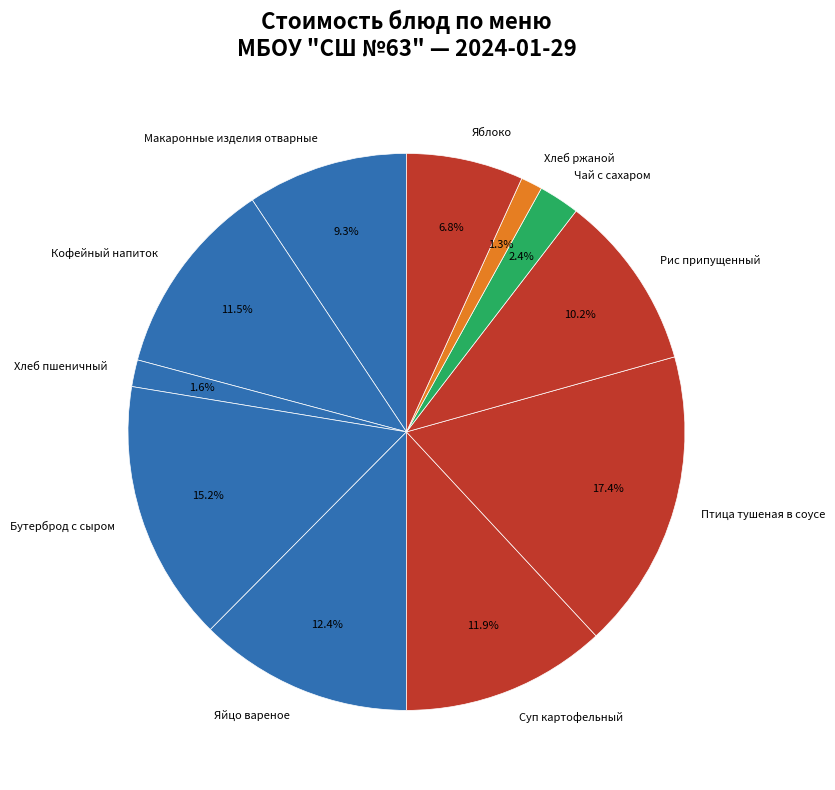

Which slice is the largest?

Птица тушеная в соусе